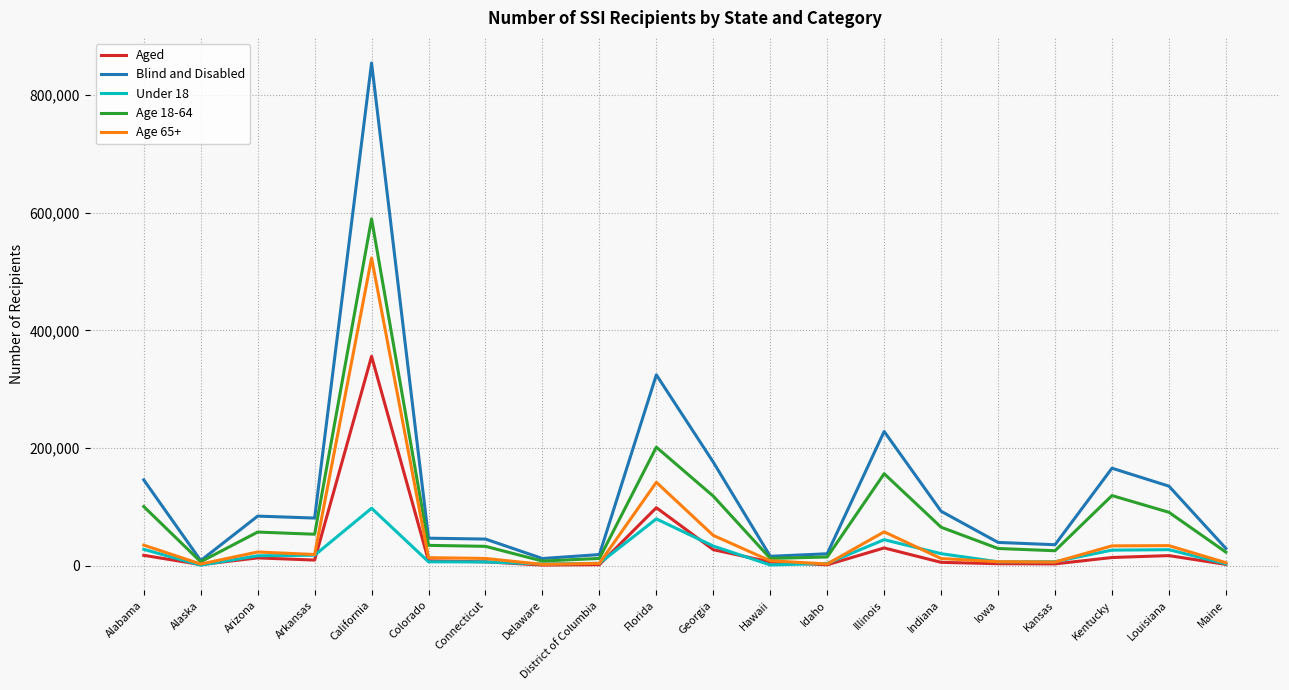

Which series has the widest spread of values?

Blind and Disabled